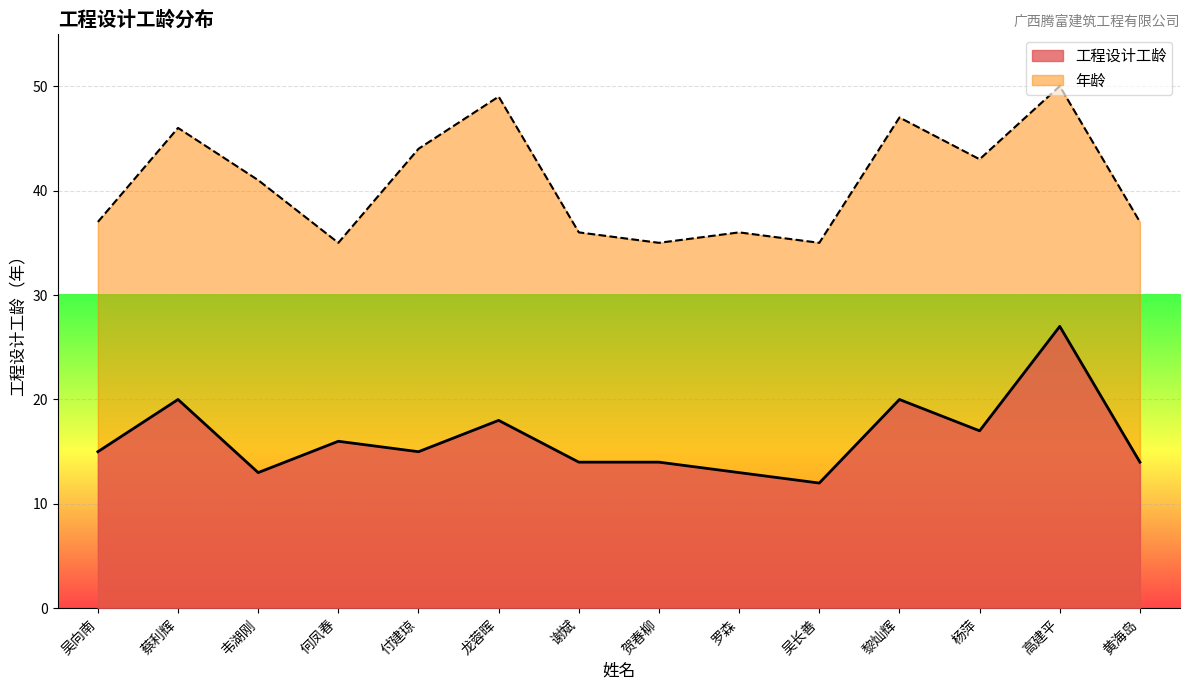

Reading right to left, transcribe all the data shown in this chart.

14	27	17	20	12	13	14	14	18	15	16	13	20	15